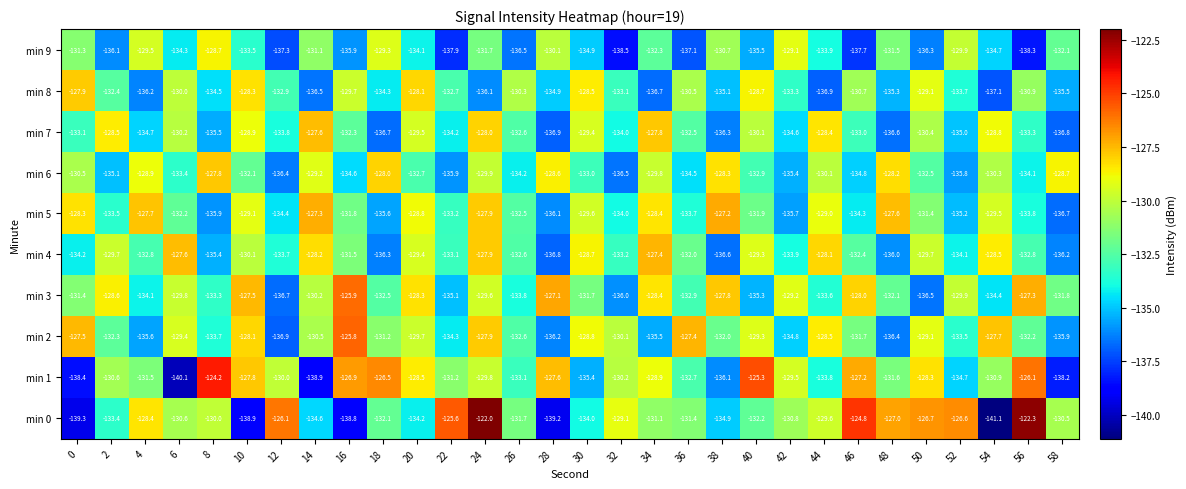

List the series in order of their peak value, highest first.

min 0, min 1, min 2, min 3, min 5, min 4, min 7, min 6, min 8, min 9